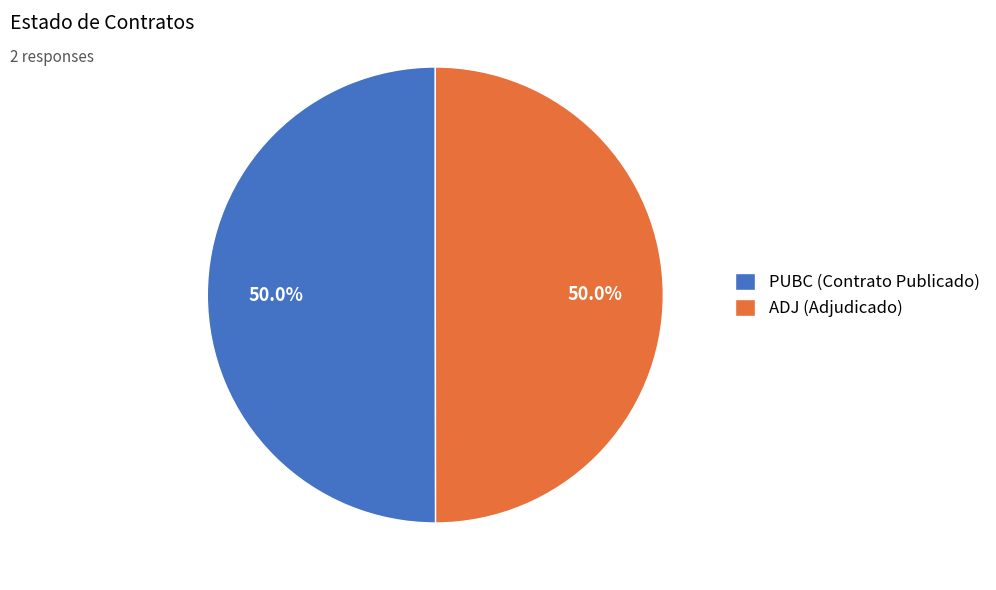

Approximately how many times larger is the value at ADJ compared to PUBC?

1.0